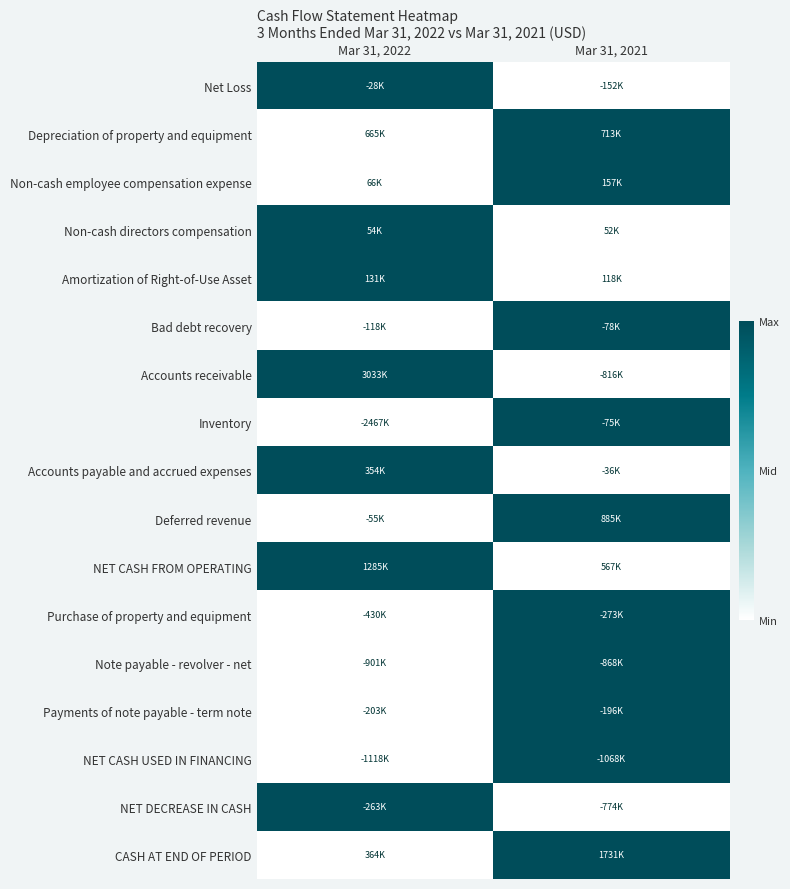

At which category is the sum across all series the highest?

Mar 31, 2021